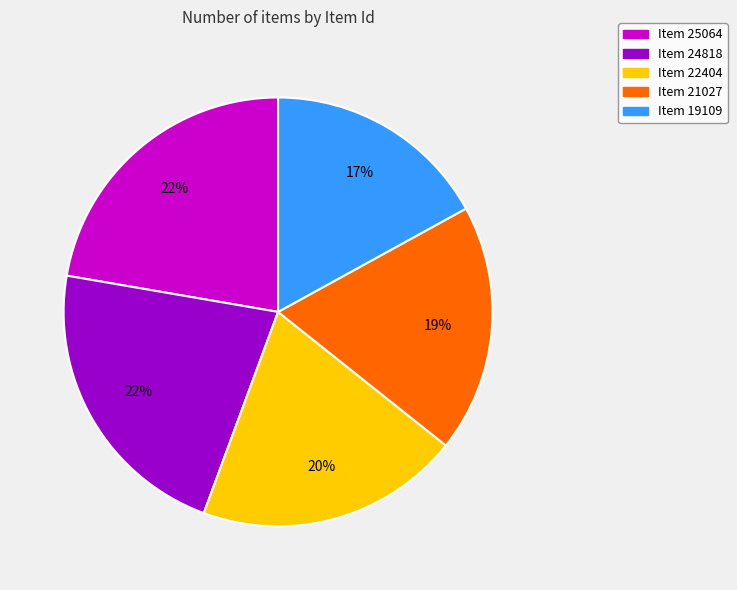

How many slices are in this pie chart?

5